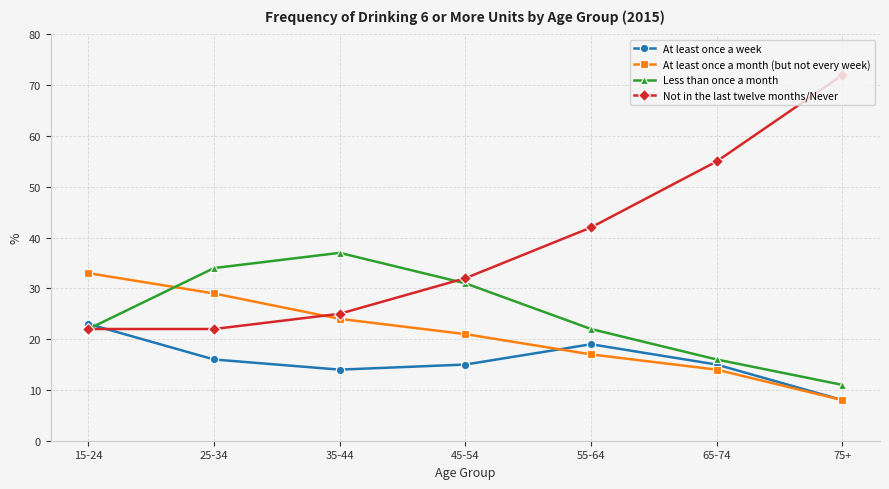

Which category has the lowest value across all series?

75+